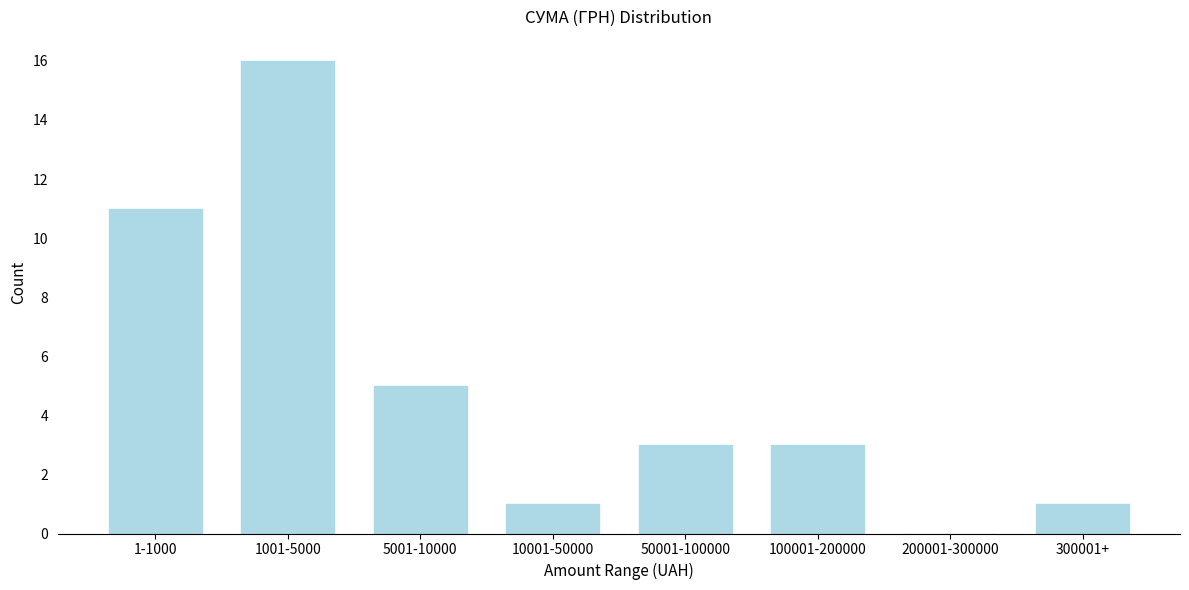

Reading left to right, extract all data points from this chart.

1-1000=11	1001-5000=16	5001-10000=5	10001-50000=1	50001-100000=3	100001-200000=3	200001-300000=0	300001+=1